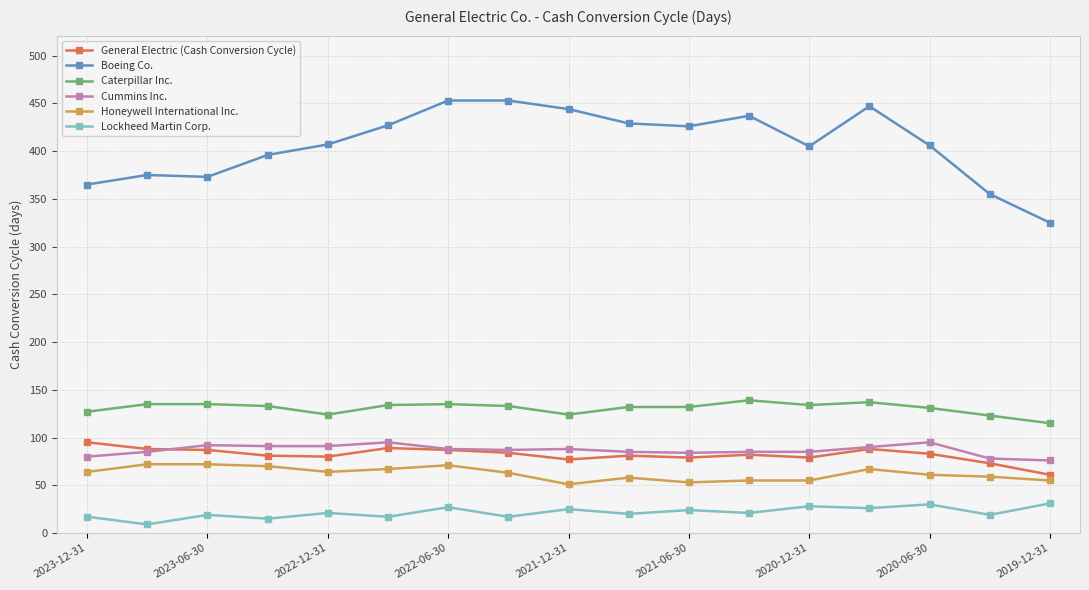

How many lines are shown in the chart?

6